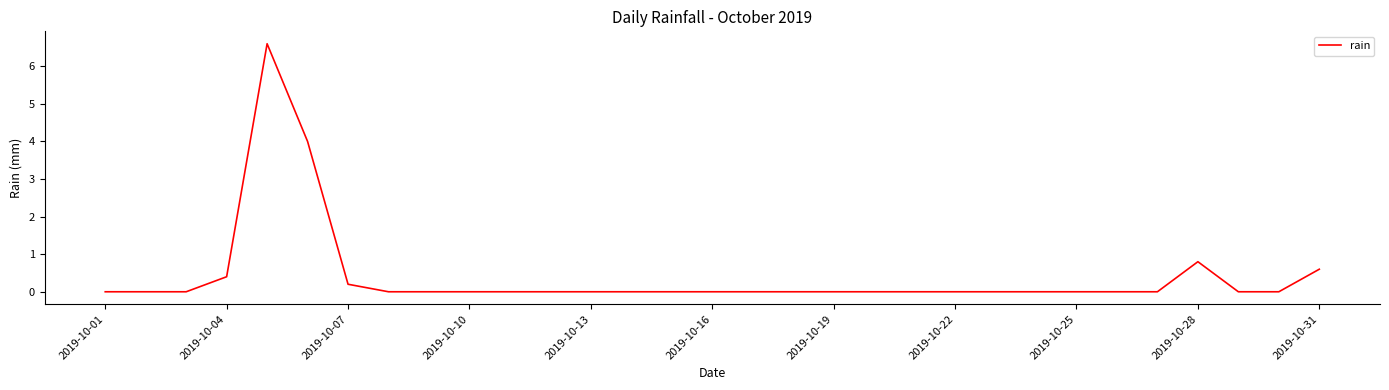

Does the chart have visible grid lines?

No